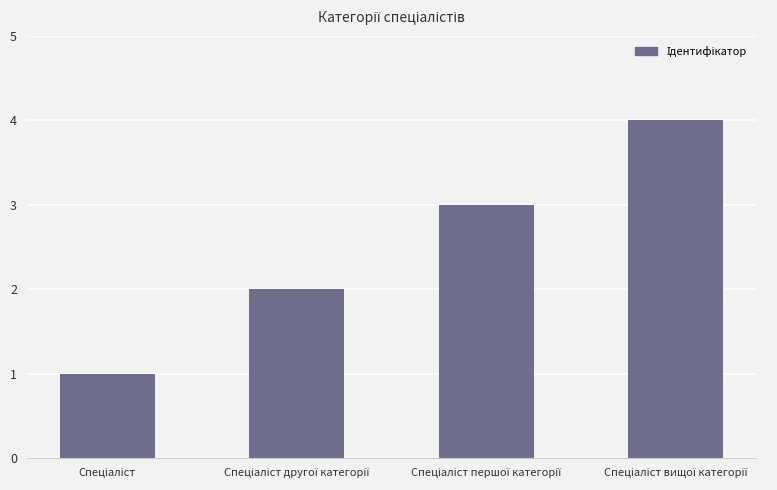

What is the sum of all values?

10